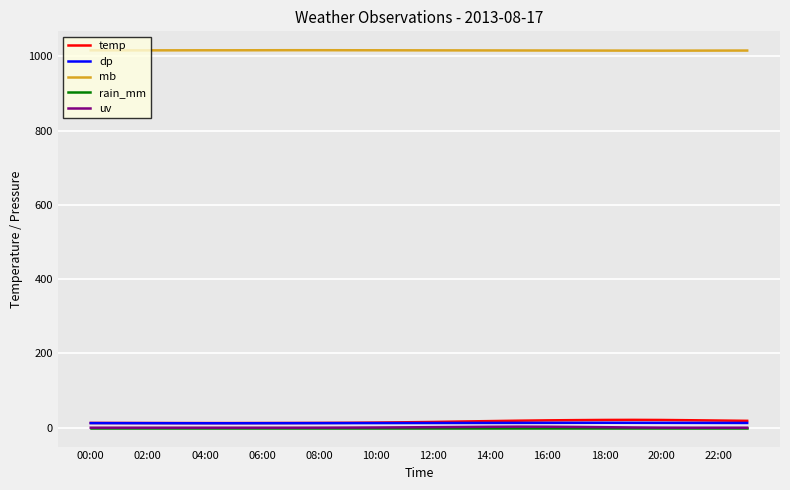

True or false: uv has more than 0 interior local peaks.

True